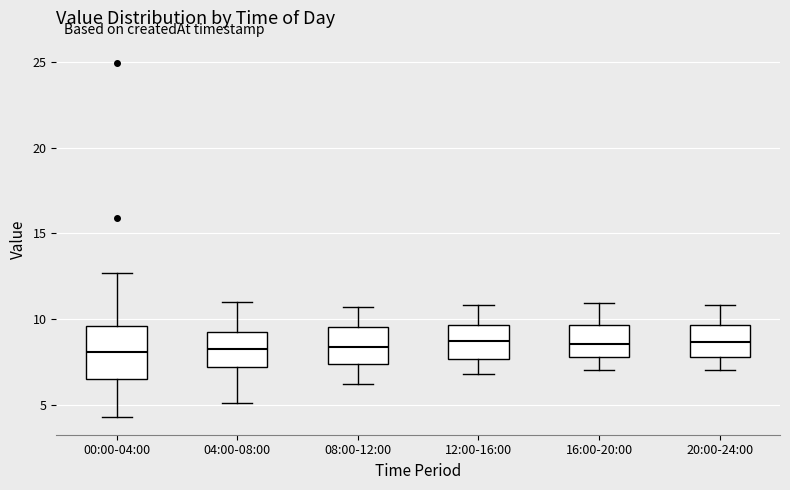

Reading left to right, read every box against the y-axis: the position of its median line, the range the box covers, and the ends of its whiskers. The values are not printed on the chart, so give them approximately, as read against the axis.

00:00-04:00: median 8.0, box 6.5 to 9.5, whiskers 4.5 to 12.5
04:00-08:00: median 8.5, box 7.0 to 9.0, whiskers 5.0 to 11.0
08:00-12:00: median 8.5, box 7.5 to 9.5, whiskers 6.0 to 10.5
12:00-16:00: median 8.5, box 7.5 to 9.5, whiskers 7.0 to 11.0
16:00-20:00: median 8.5, box 8.0 to 9.5, whiskers 7.0 to 11.0
20:00-24:00: median 8.5, box 8.0 to 9.5, whiskers 7.0 to 11.0